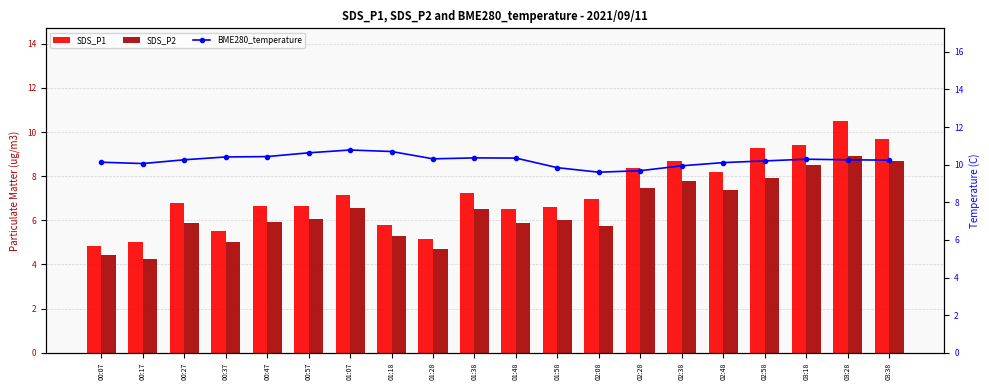

At 02:48, list the series in order from largest to smallest.

BME280_temperature, SDS_P1, SDS_P2